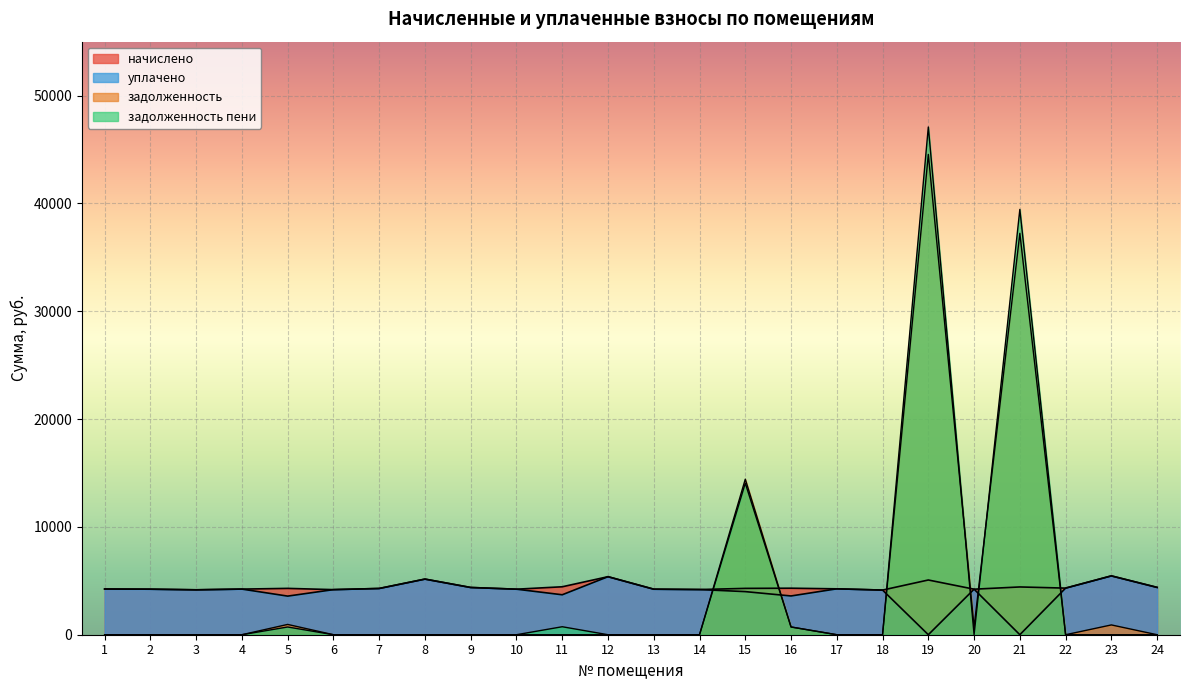

True or false: начислено has a value of 5382.0 at 12.

True